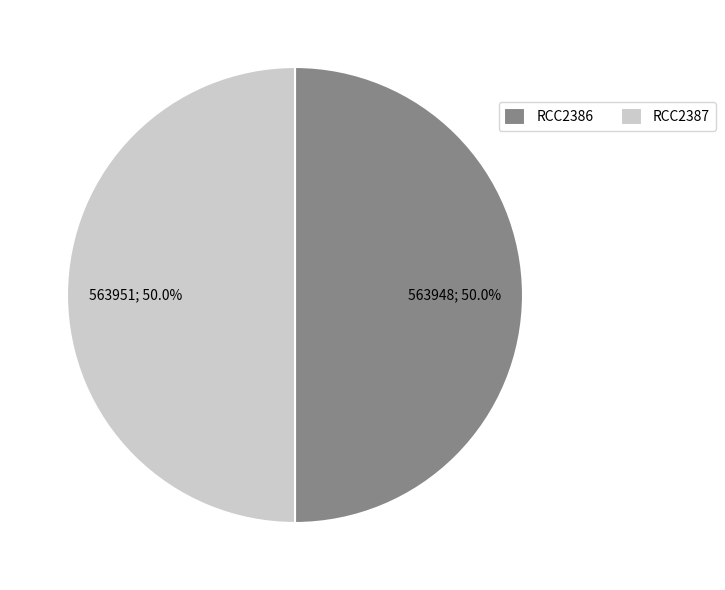

To the nearest percent, what portion does RCC2387 represent?

50%